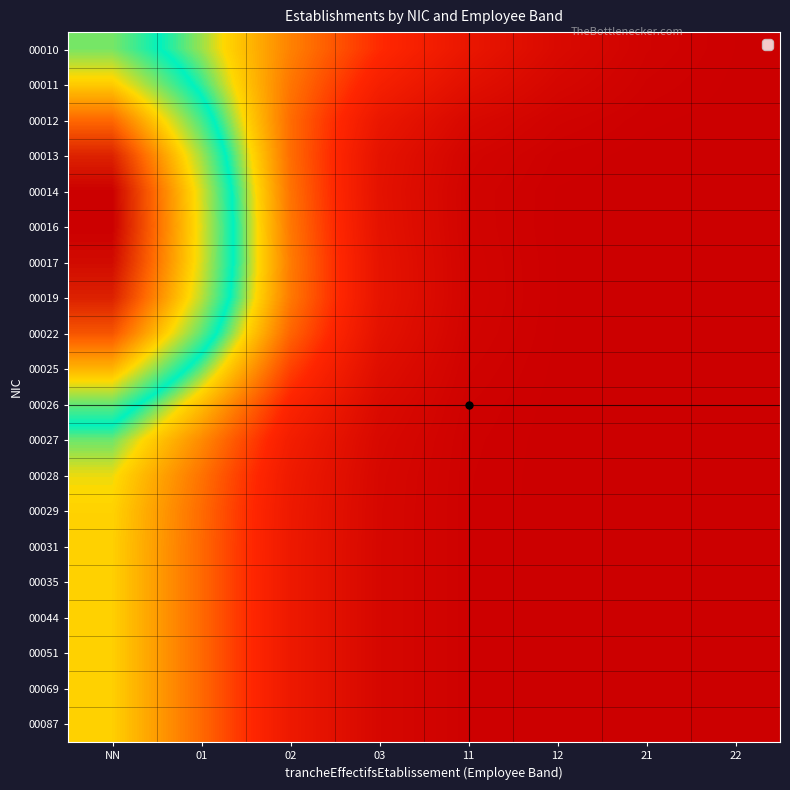

Count the number of categories in the chart.

8